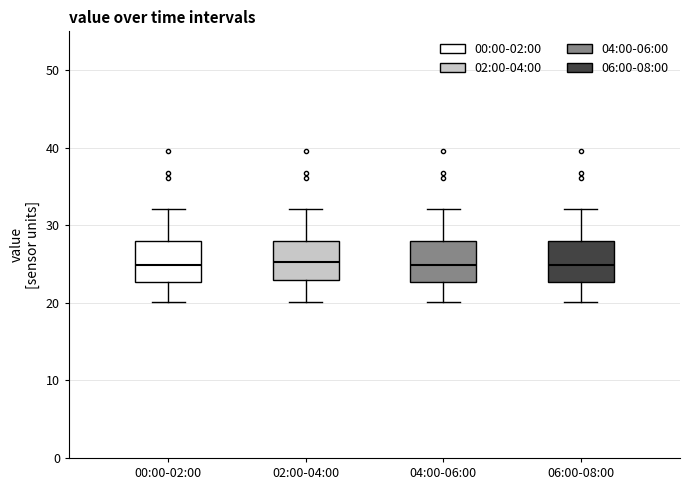

Reading left to right, read every box against the y-axis: the position of its median line, the range the box covers, and the ends of its whiskers. The values are not printed on the chart, so give them approximately, as read against the axis.

00:00-02:00: median 25, box 23 to 28, whiskers 20 to 32
02:00-04:00: median 25, box 23 to 28, whiskers 20 to 32
04:00-06:00: median 25, box 23 to 28, whiskers 20 to 32
06:00-08:00: median 25, box 23 to 28, whiskers 20 to 32